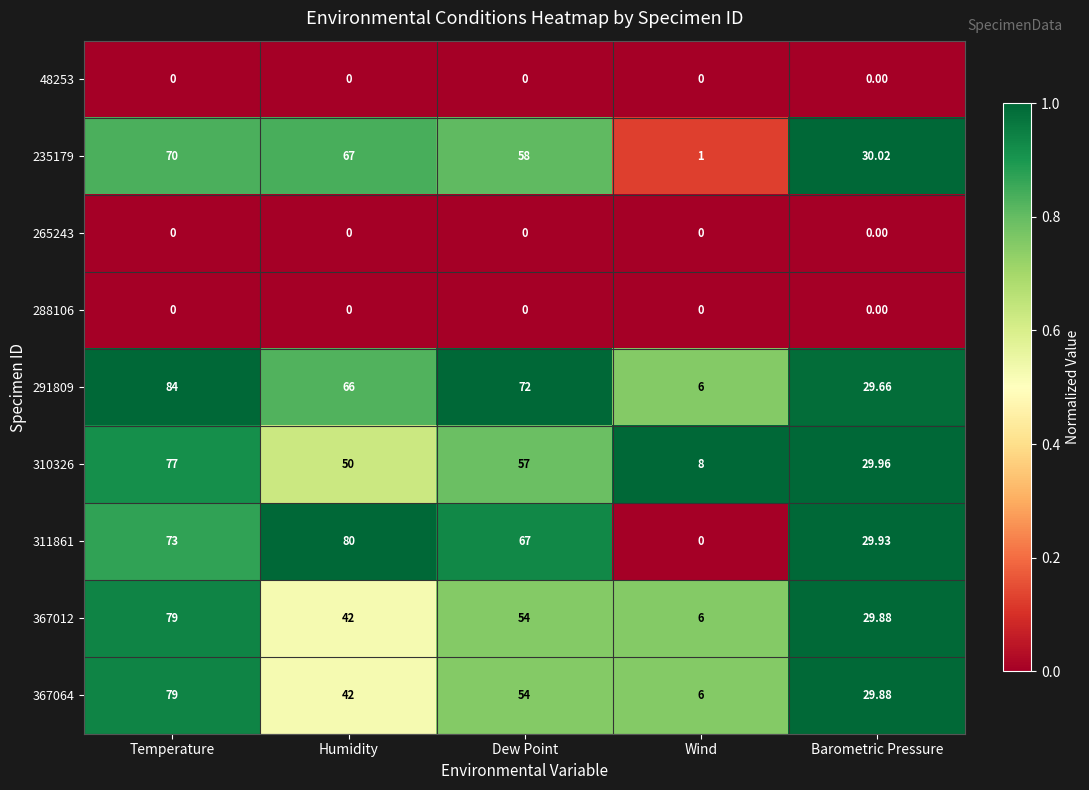

Is the value of 48253 at Wind greater than the value of 291809 at Wind?

No